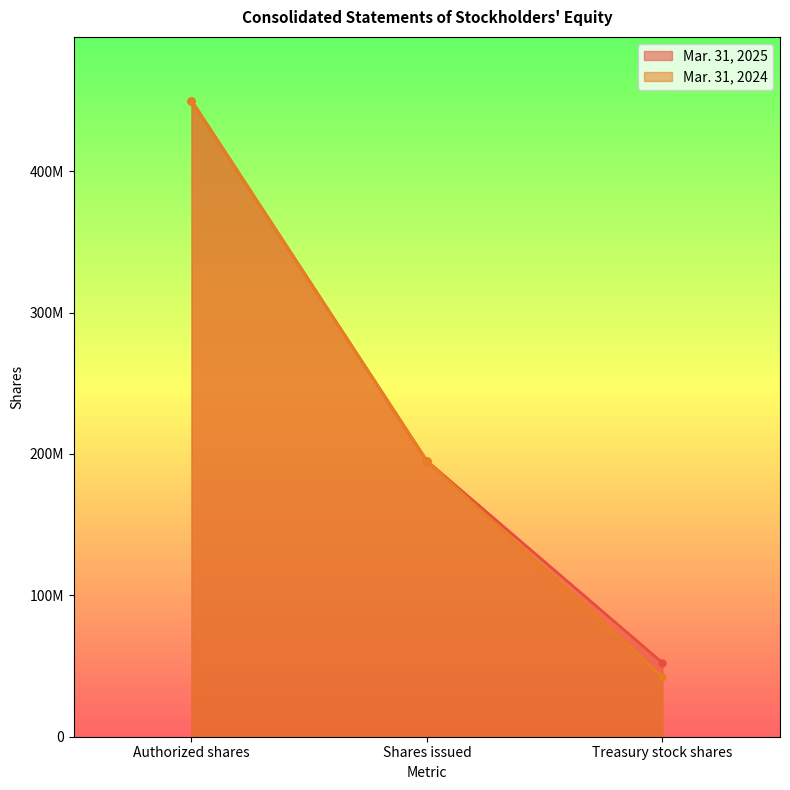

What are all the series names shown in the legend?

Mar. 31, 2025, Mar. 31, 2024